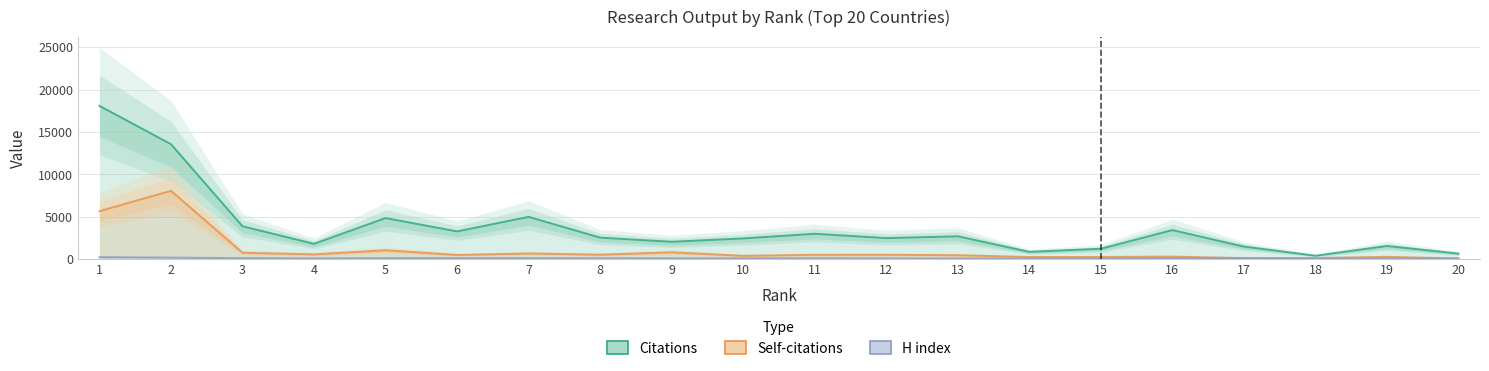

How many values in the H index series exceed 96?

9